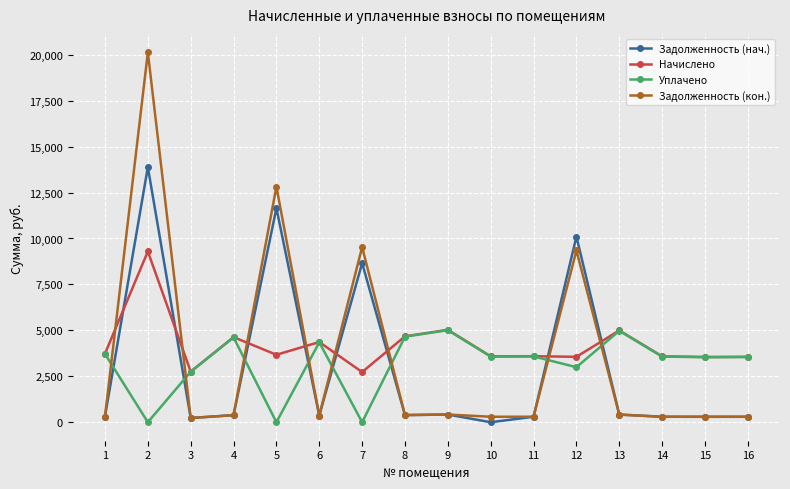

What is the value of the Задолженность (нач.) point at the 4th from the left?

385.9